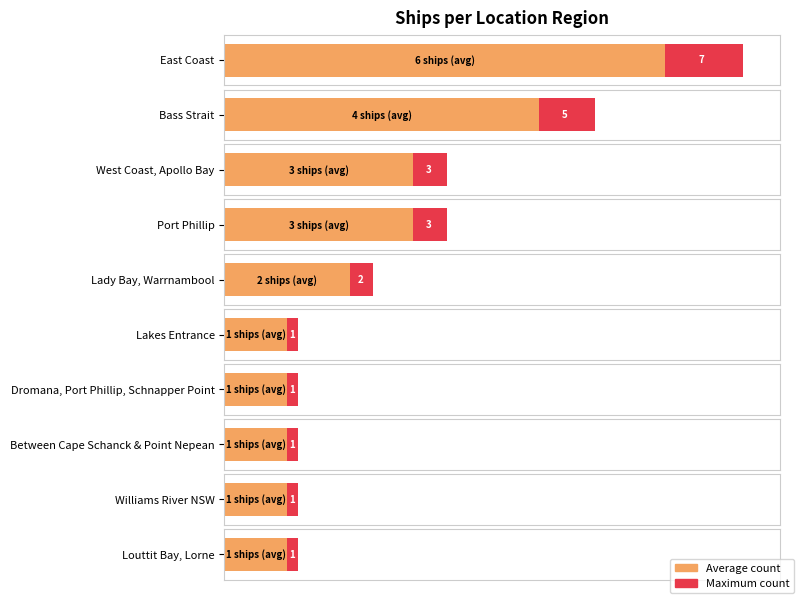

How many data points are less than 2?

5